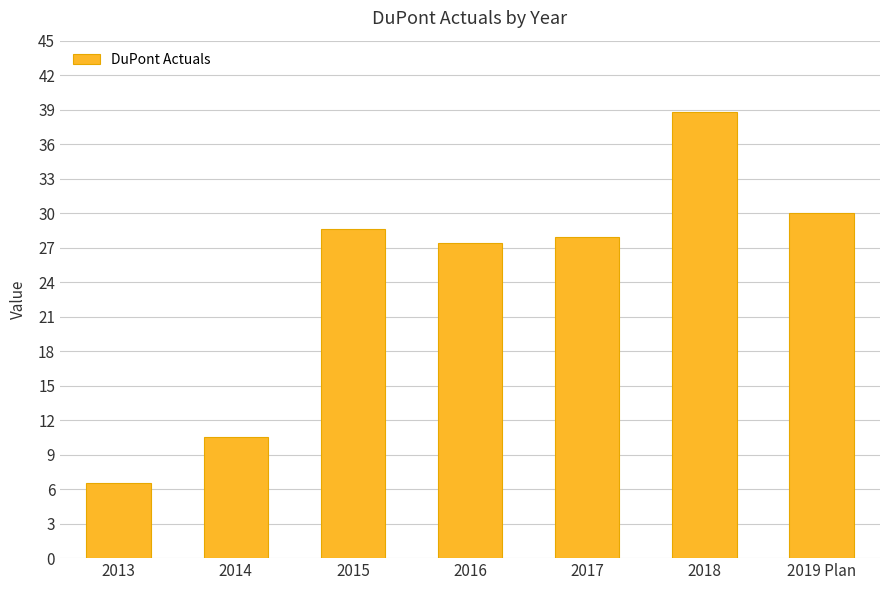

What is the label of the 6th bar from the left?

2018